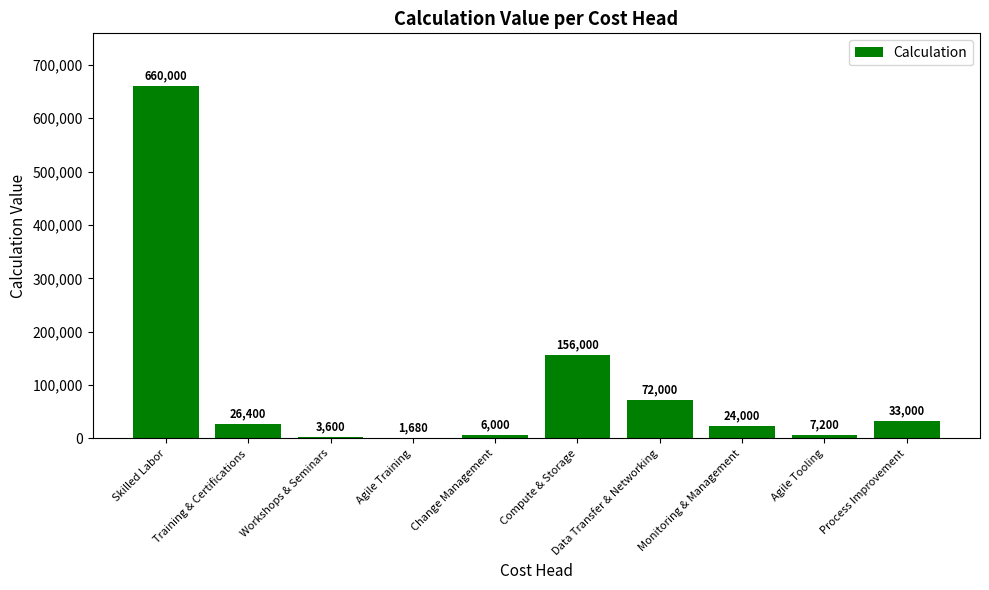

What is the difference between the values at Training & Certifications and Data Transfer & Networking?

45600